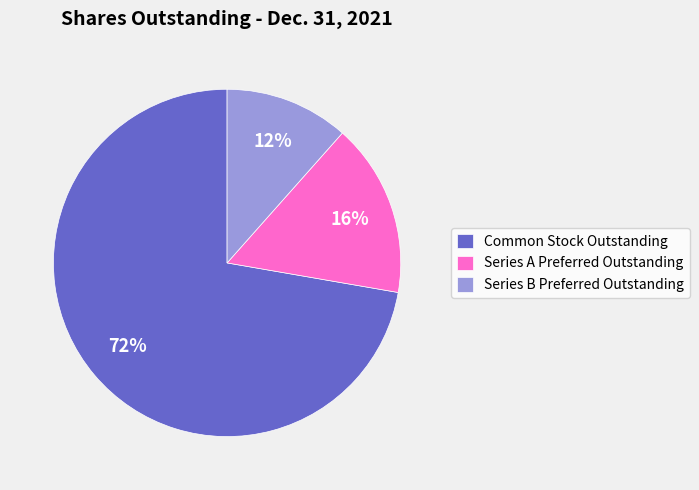

Is there any slice that represents more than half of the pie?

Yes